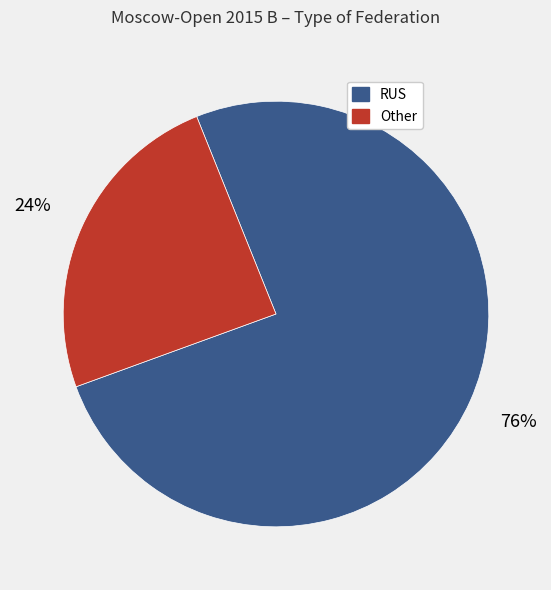

To the nearest percent, what is the average slice percentage?

50%